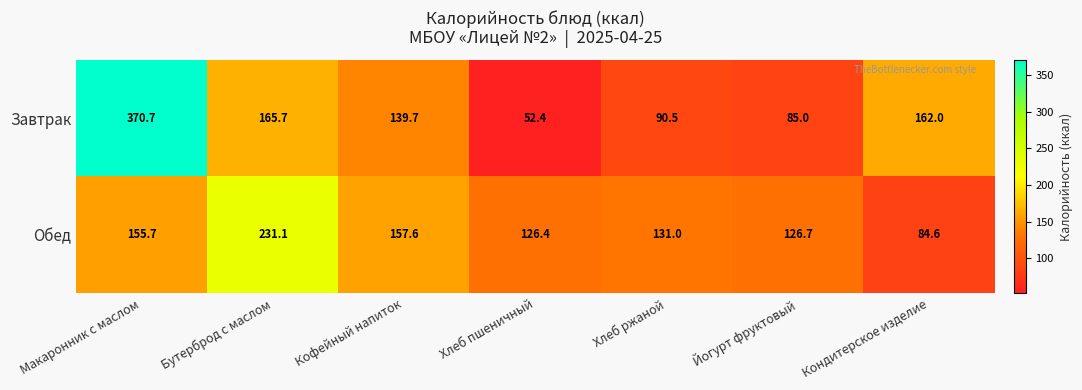

Which label corresponds to the largest value in the chart?

Макаронник с маслом